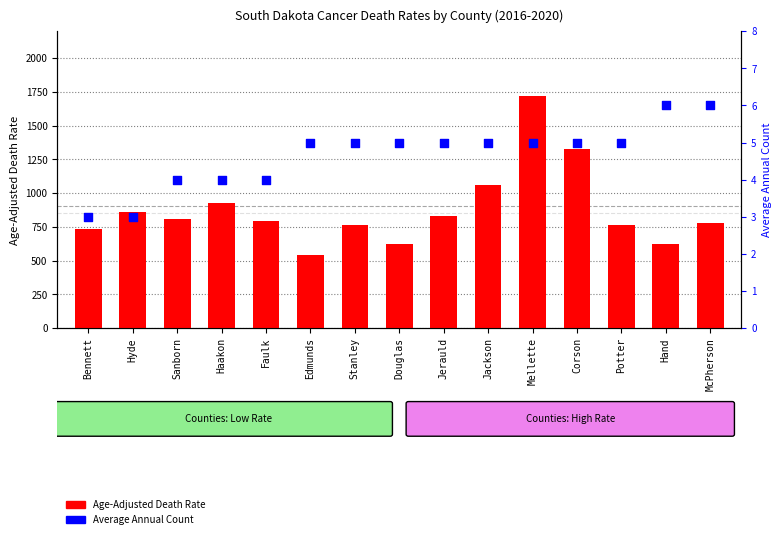

Which series contains the lowest Y value?

Average Annual Count